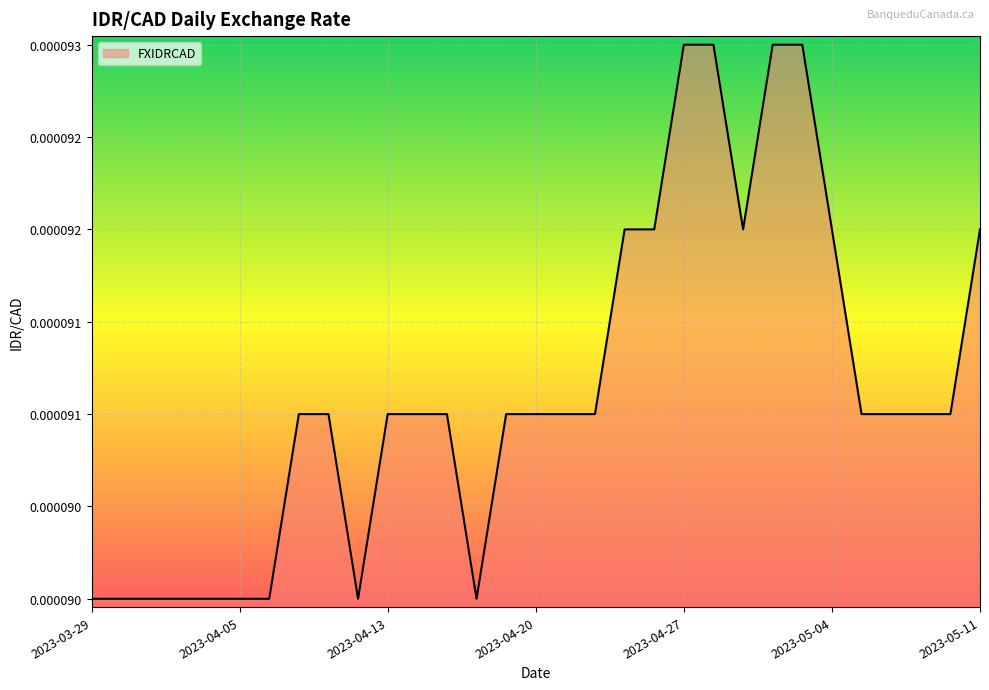

Does the chart display data point markers on the line(s)?

No